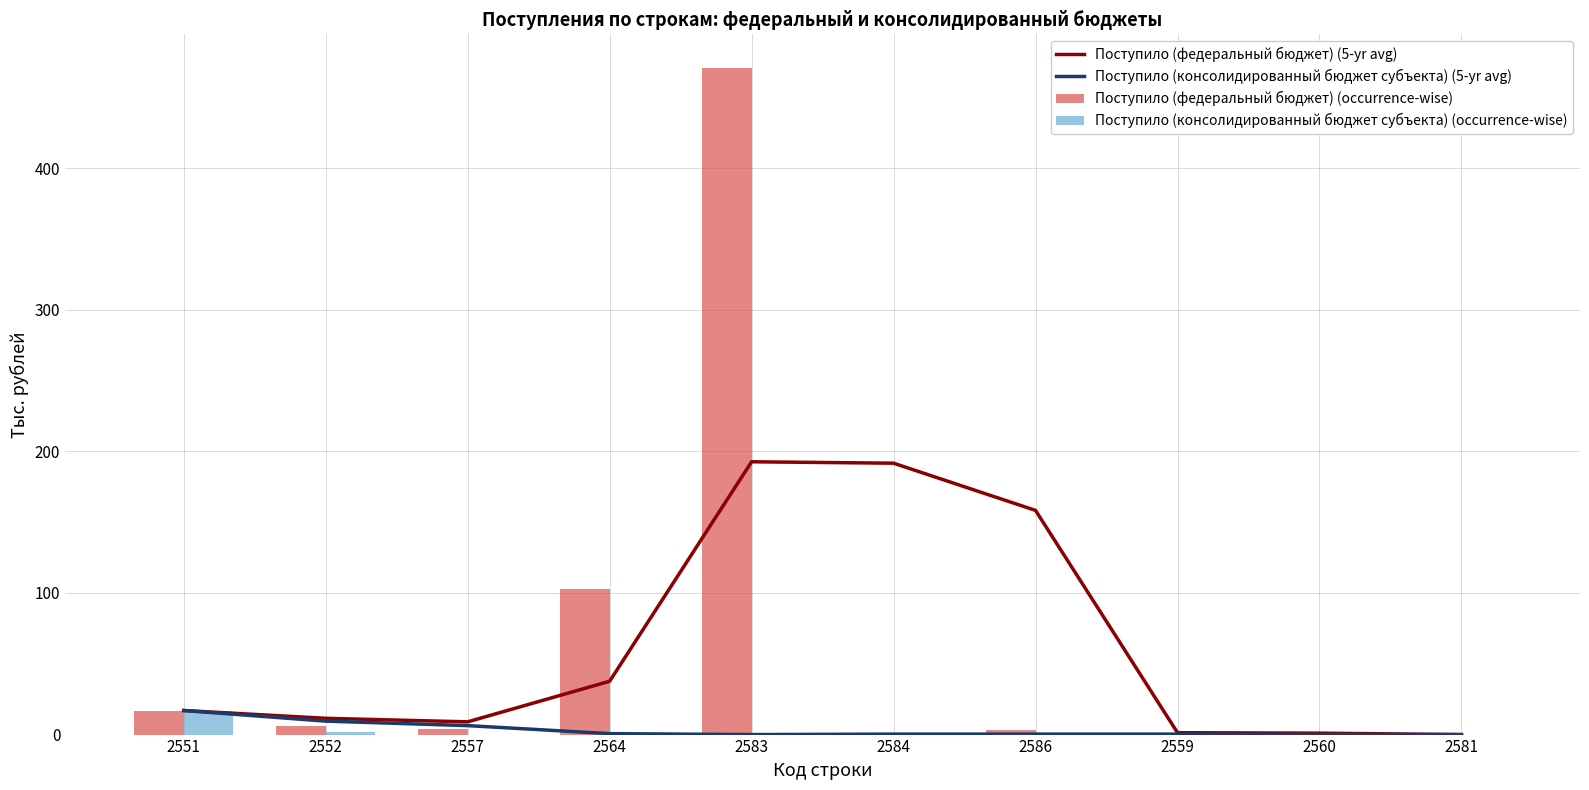

What is the difference between the maximum and minimum values in the Поступило (федеральный бюджет) (occurrence-wise) series?

471.0